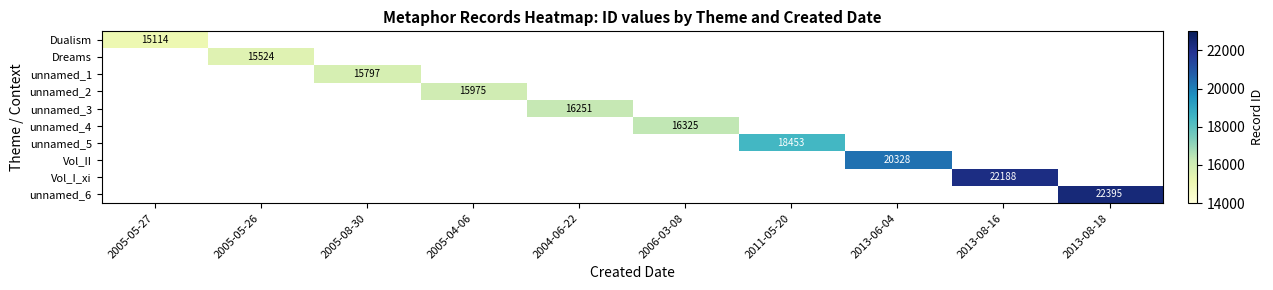

Is it true that unnamed_5 equals 26266 at 2011-05-20?

False